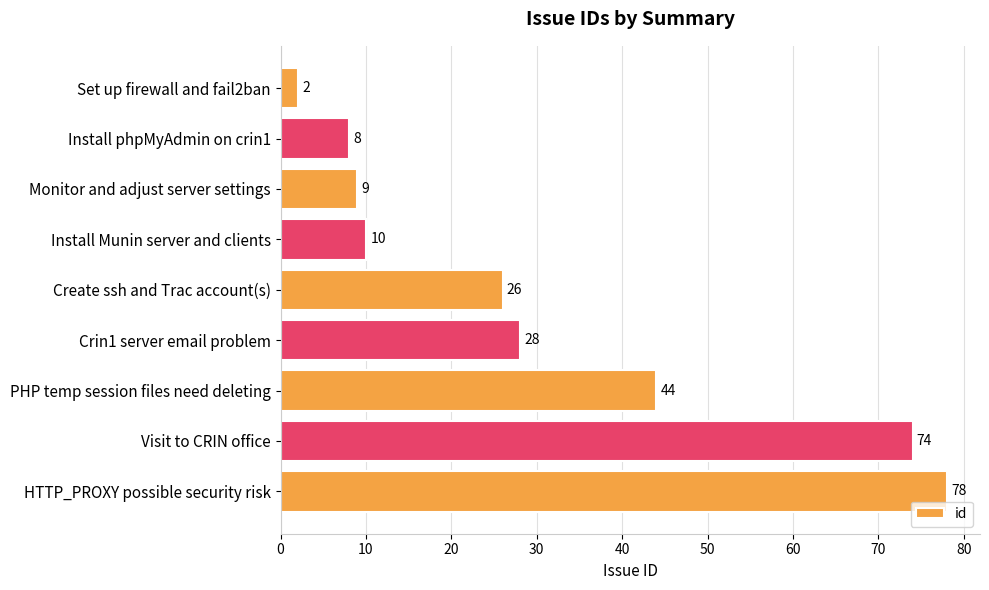

True or false: the data shows 35 at HTTP_PROXY possible security risk.

False